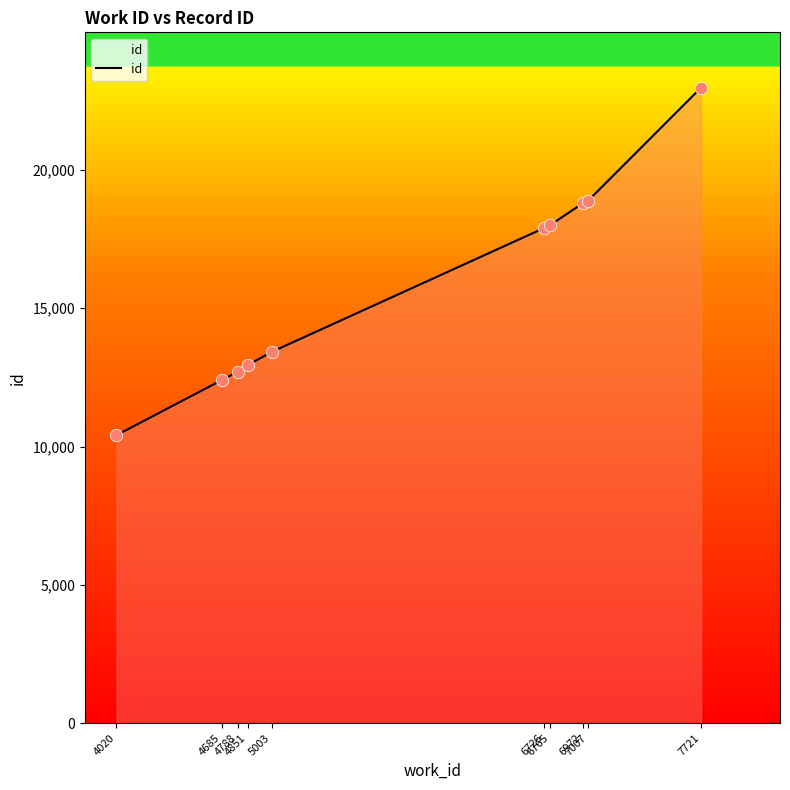

What is the change in value from 4788 to 7007?

+6188